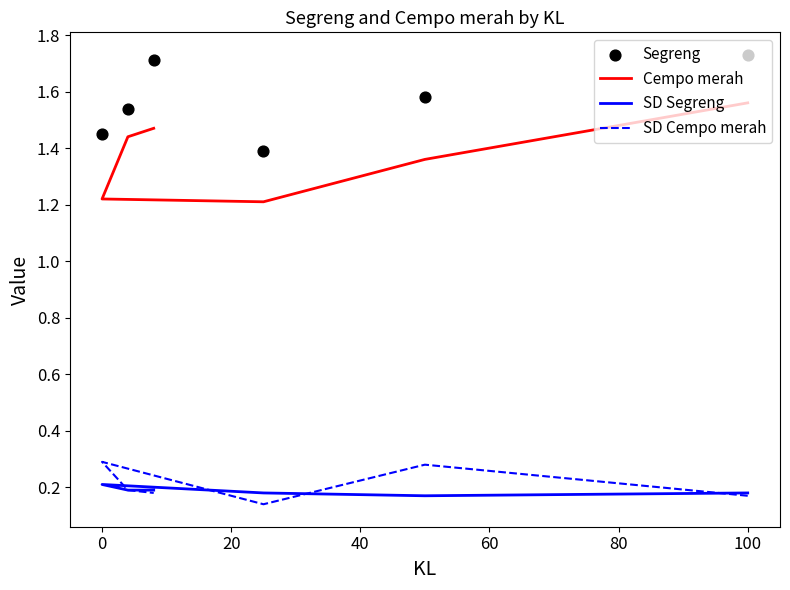

Which series has the largest total across all categories?

Segreng